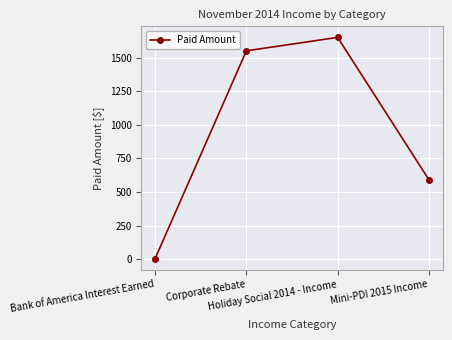

What is the difference between the second highest and minimum values?

1544.7